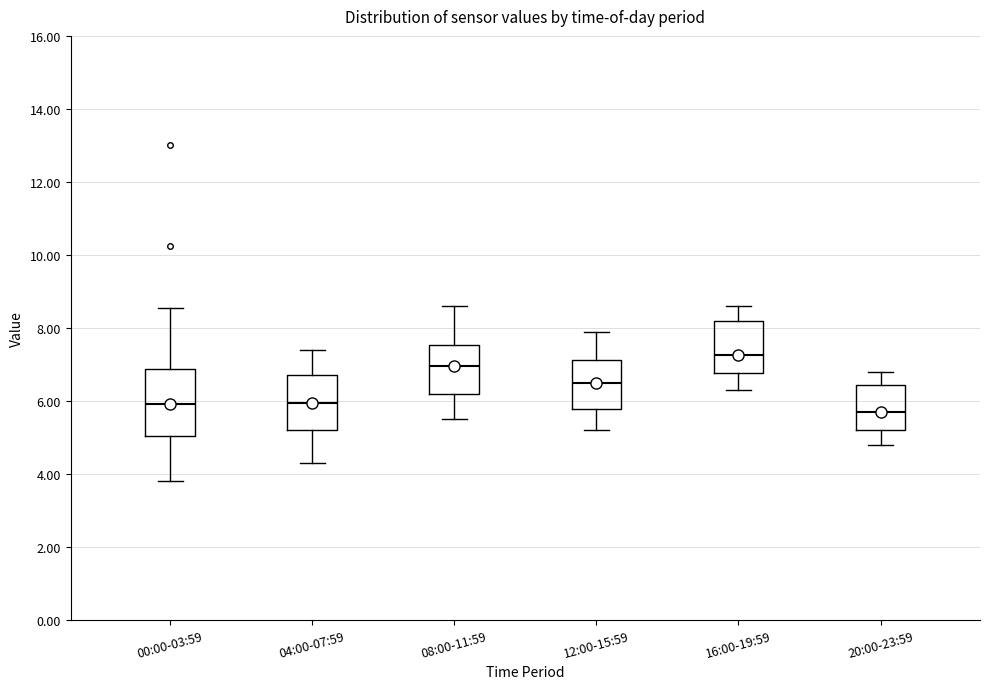

Reading left to right, read every box against the y-axis: the position of its median line, the range the box covers, and the ends of its whiskers. The values are not printed on the chart, so give them approximately, as read against the axis.

00:00-03:59: median 6.0, box 5.0 to 6.8, whiskers 3.8 to 8.6
04:00-07:59: median 6.0, box 5.2 to 6.8, whiskers 4.4 to 7.4
08:00-11:59: median 7.0, box 6.2 to 7.6, whiskers 5.6 to 8.6
12:00-15:59: median 6.6, box 5.8 to 7.2, whiskers 5.2 to 8.0
16:00-19:59: median 7.2, box 6.8 to 8.2, whiskers 6.4 to 8.6
20:00-23:59: median 5.8, box 5.2 to 6.4, whiskers 4.8 to 6.8